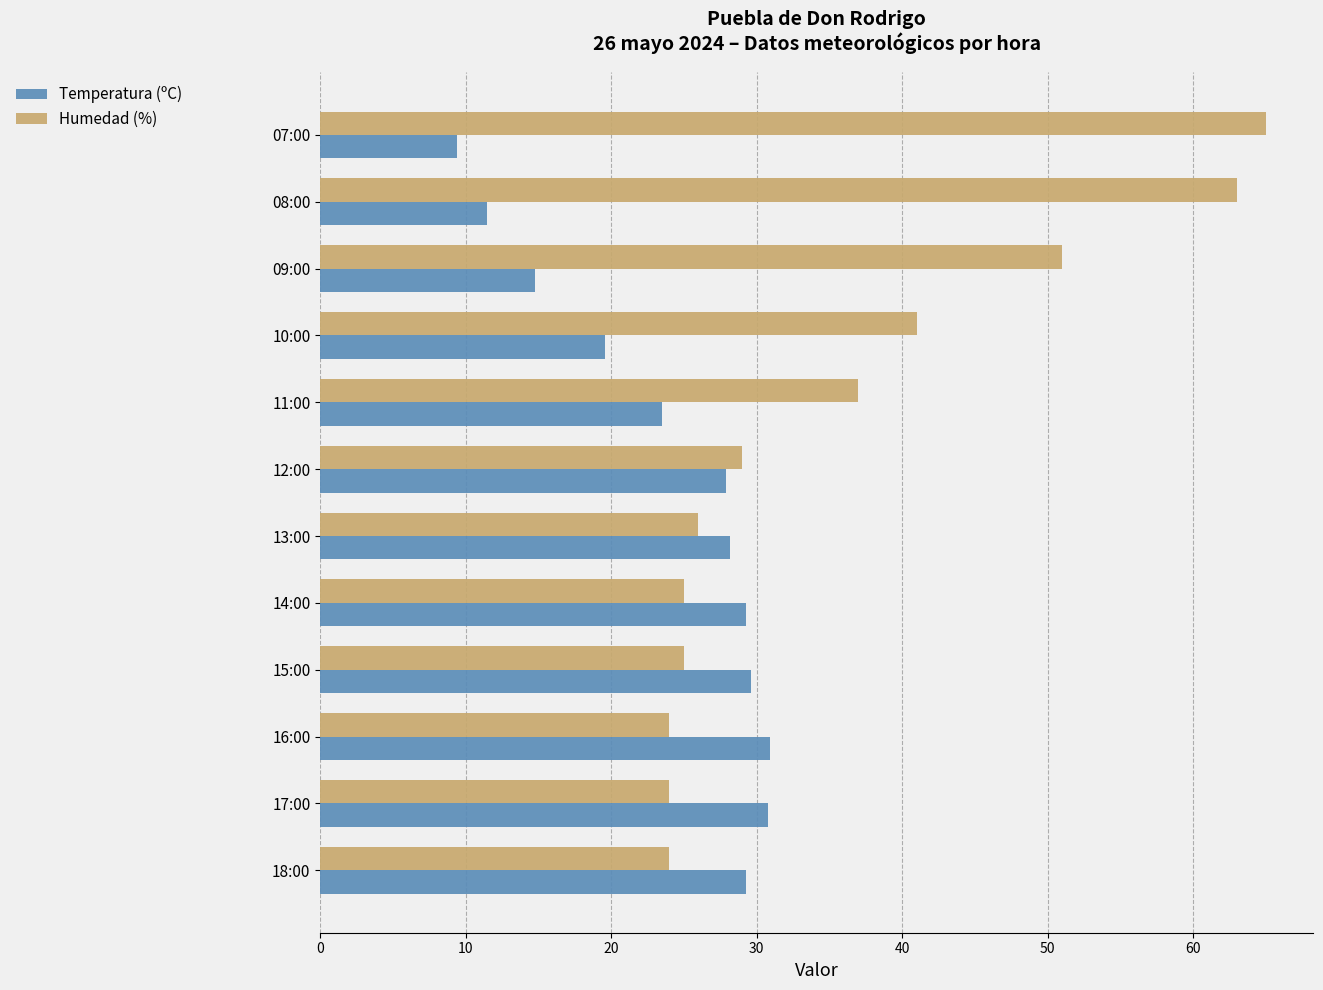

Is the value of Humedad (%) at 18:00 greater than the value of Temperatura (ºC) at 09:00?

Yes